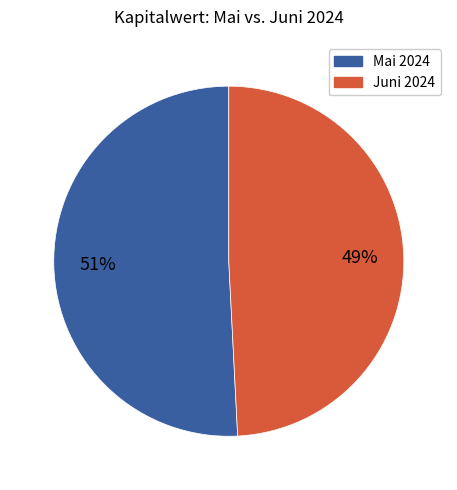

Does any single category account for the majority?

Yes